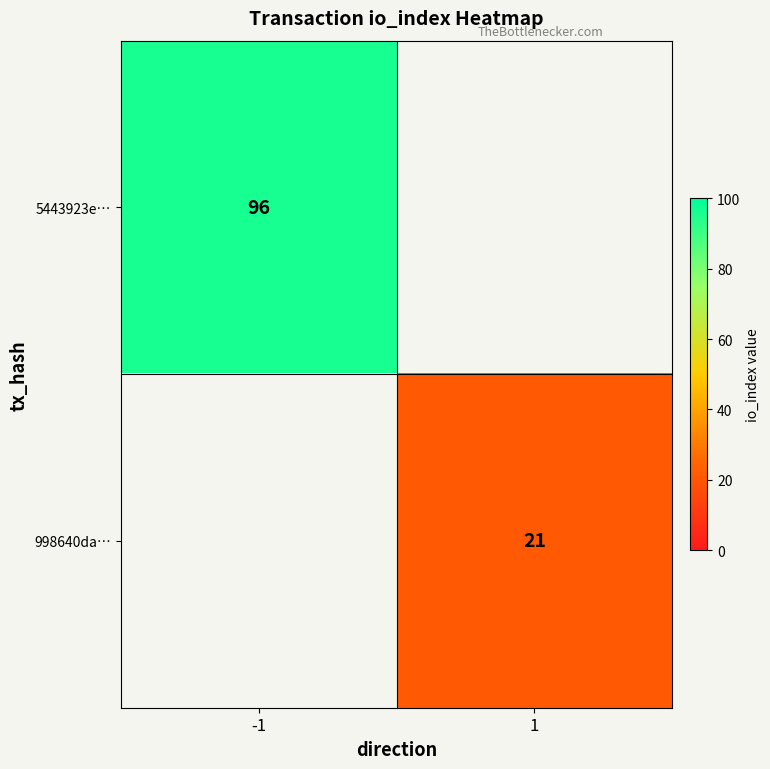

The 5443923e… series shows 173 at -1. True or false?

False